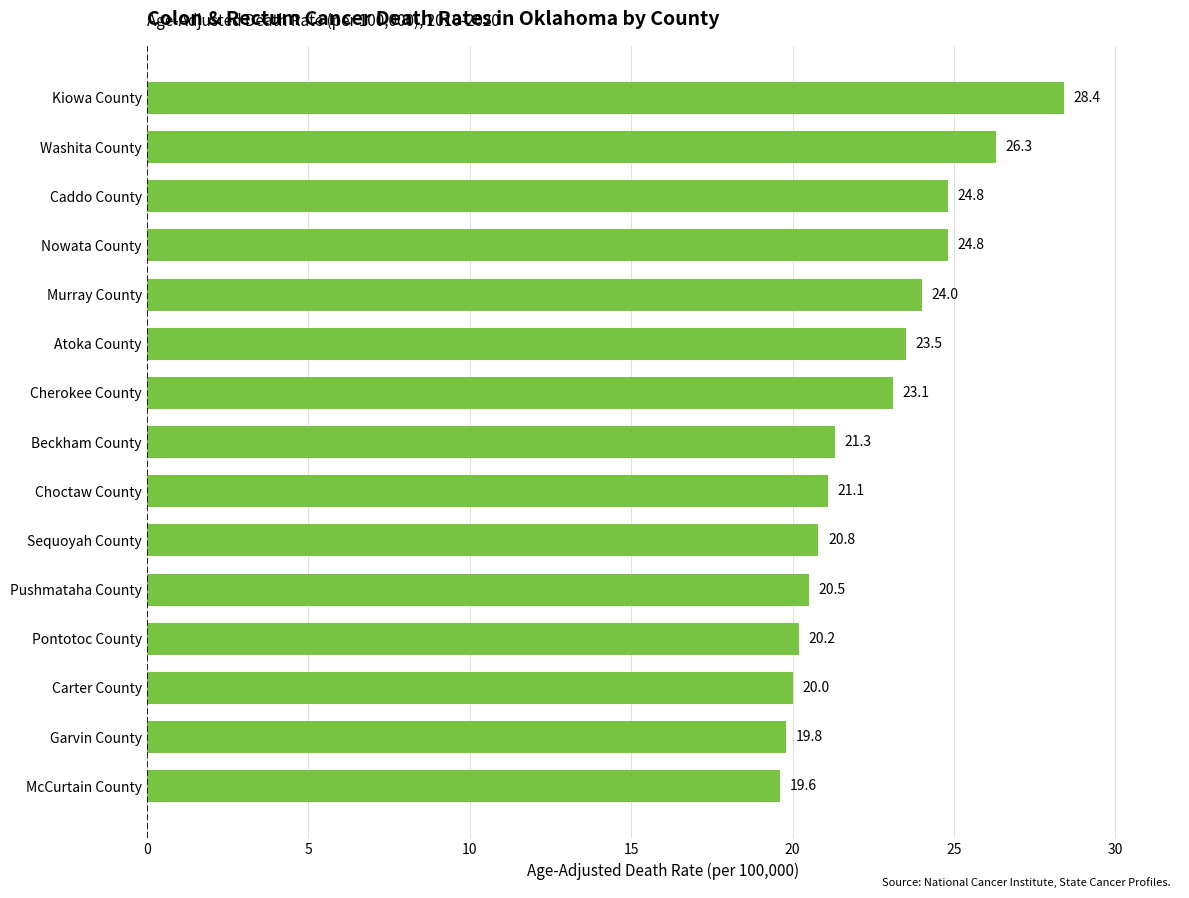

Is it true that the value at Cherokee County is 33.5?

False